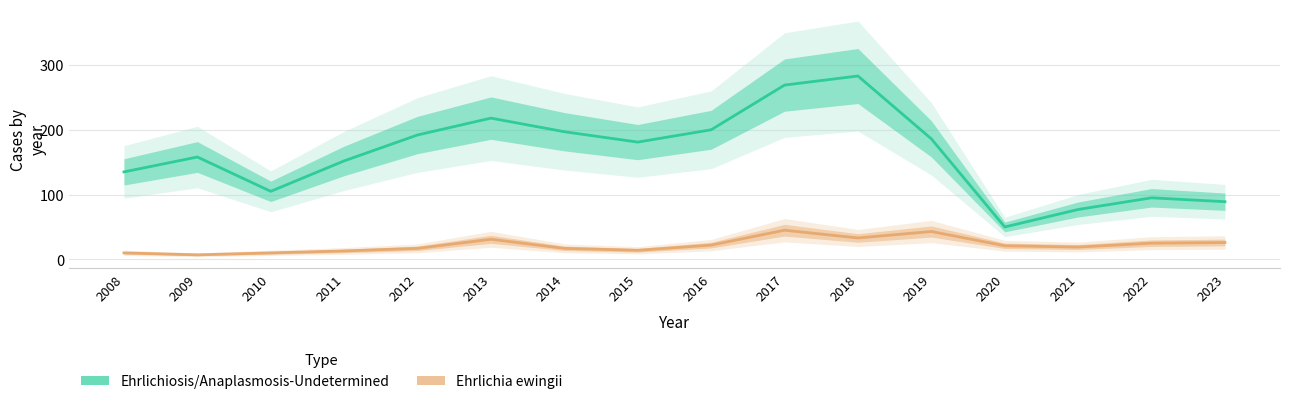

At how many categories does at least one series exceed 89?

13